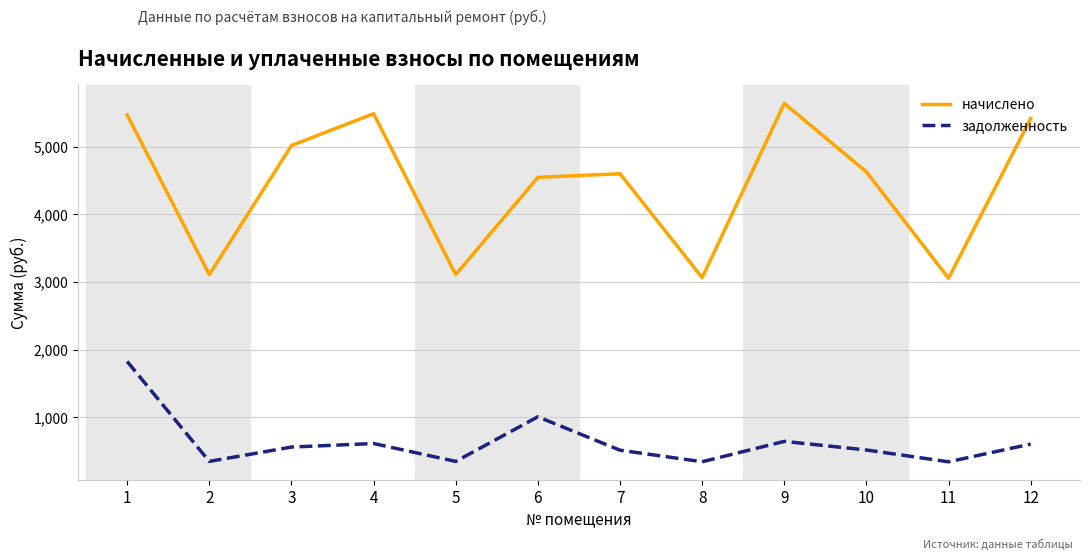

True or false: начислено and задолженность cross at least once.

False